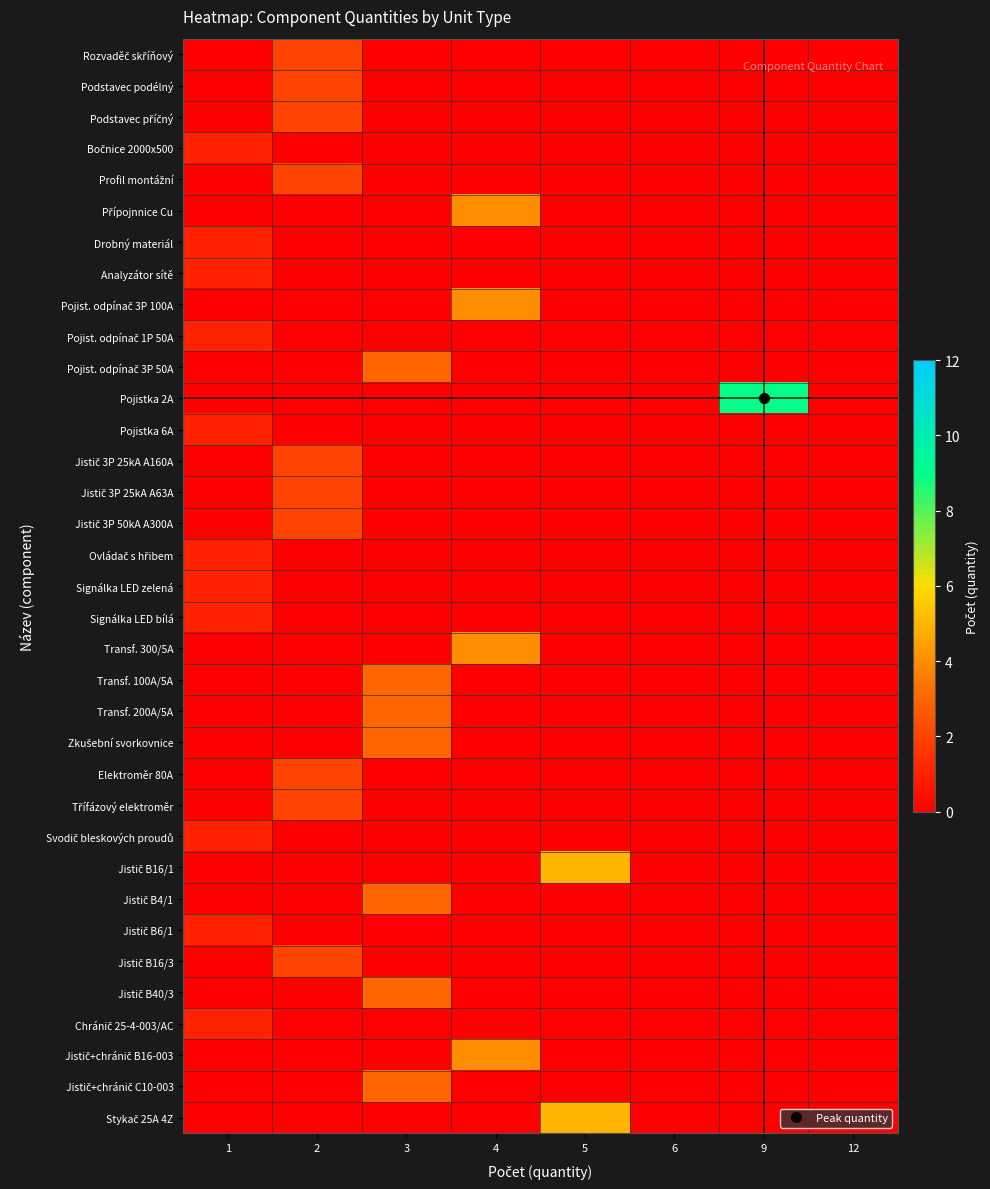

Rank the series at 2 from highest to lowest value.

Rozvaděč skříňový, Podstavec podélný, Podstavec příčný, Profil montážní, Jistič 3P 25kA A160A, Jistič 3P 25kA A63A, Jistič 3P 50kA A300A, Elektroměr 80A, Třífázový elektroměr, Jistič B16/3, Bočnice 2000x500, Přípojnnice Cu, Drobný materiál, Analyzátor sítě, Pojist. odpínač 3P 100A, Pojist. odpínač 1P 50A, Pojist. odpínač 3P 50A, Pojistka 2A, Pojistka 6A, Ovládač s hřibem, Signálka LED zelená, Signálka LED bílá, Transf. 300/5A, Transf. 100A/5A, Transf. 200A/5A, Zkušební svorkovnice, Svodič bleskových proudů, Jistič B16/1, Jistič B4/1, Jistič B6/1, Jistič B40/3, Chránič 25-4-003/AC, Jistič+chránič B16-003, Jistič+chránič C10-003, Stykač 25A 4Z